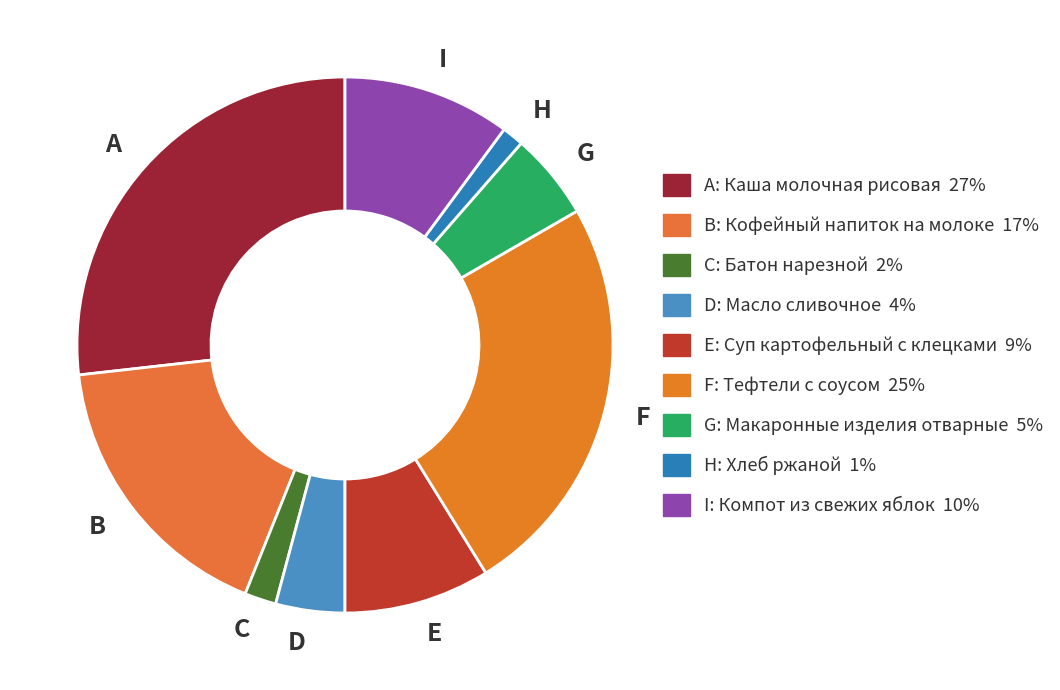

The H slice represents 9% of the pie. True or false?

False